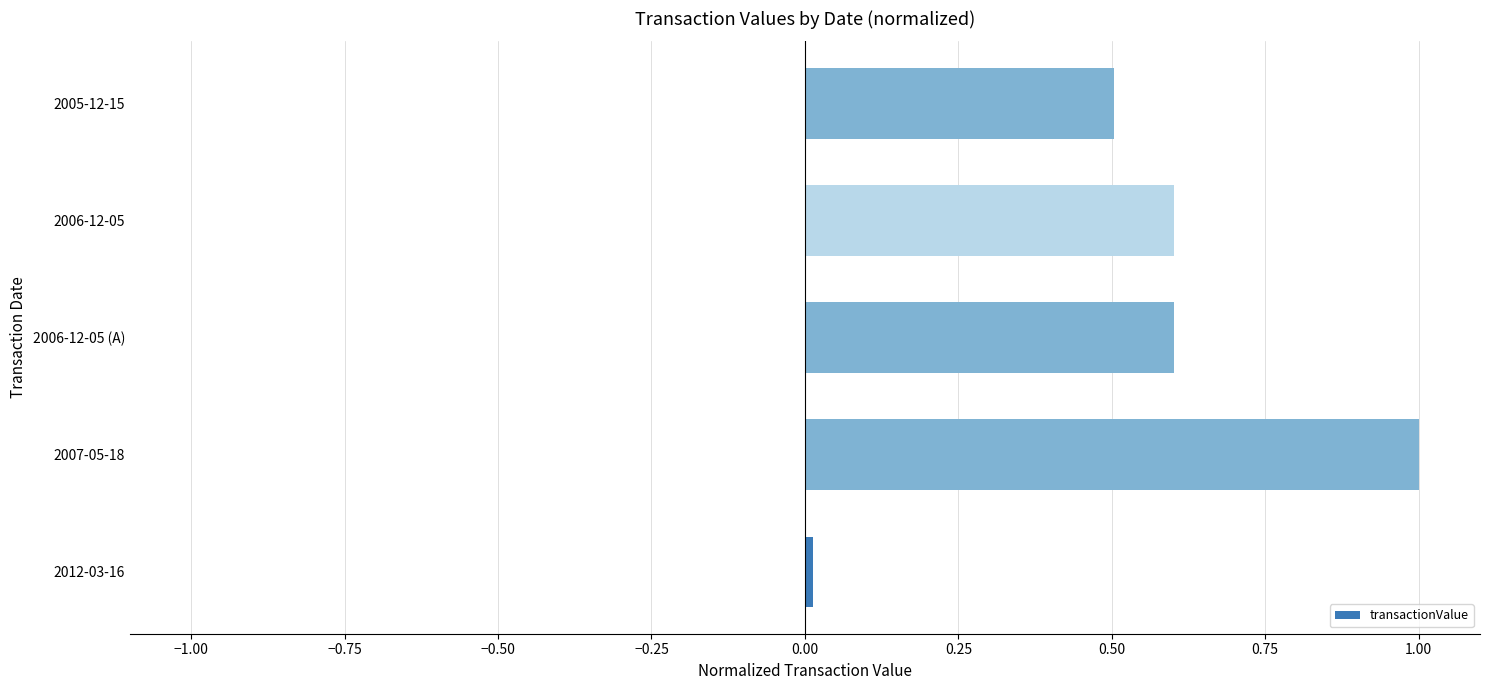

At which category does the chart reach its minimum across all series?

2012-03-16